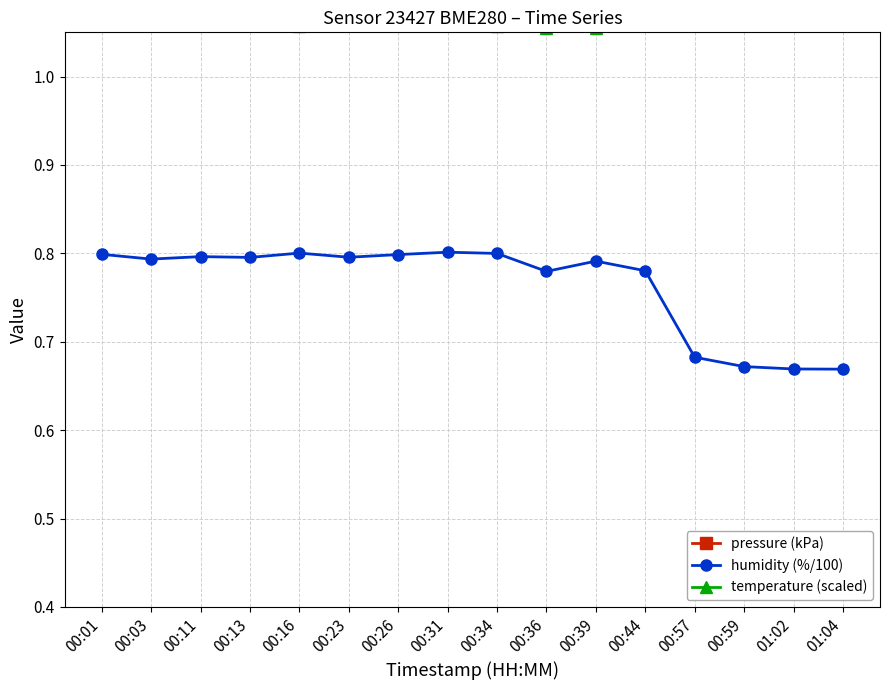

What is the average value of the humidity (%/100) series?

0.8